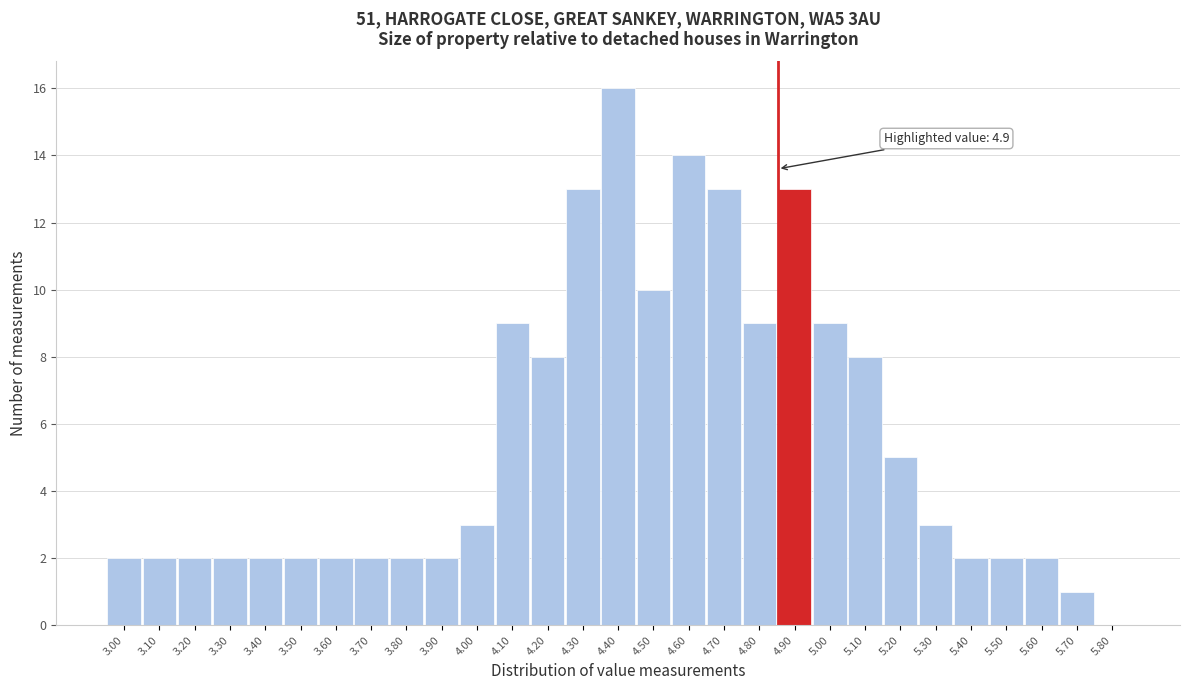

Reading left to right, transcribe all the data shown in this chart.

3.00=2	3.10=2	3.20=2	3.30=2	3.40=2	3.50=2	3.60=2	3.70=2	3.80=2	3.90=2	4.00=3	4.10=9	4.20=8	4.30=13	4.40=16	4.50=10	4.60=14	4.70=13	4.80=9	4.90=13	5.00=9	5.10=8	5.20=5	5.30=3	5.40=2	5.50=2	5.60=2	5.70=1	5.80=0